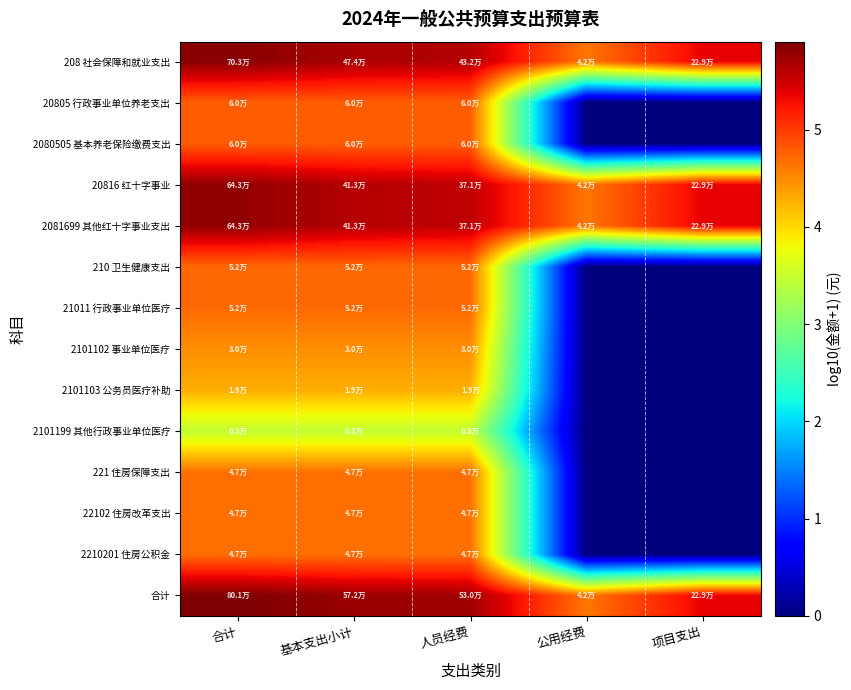

At which category is the sum across all series the highest?

合计